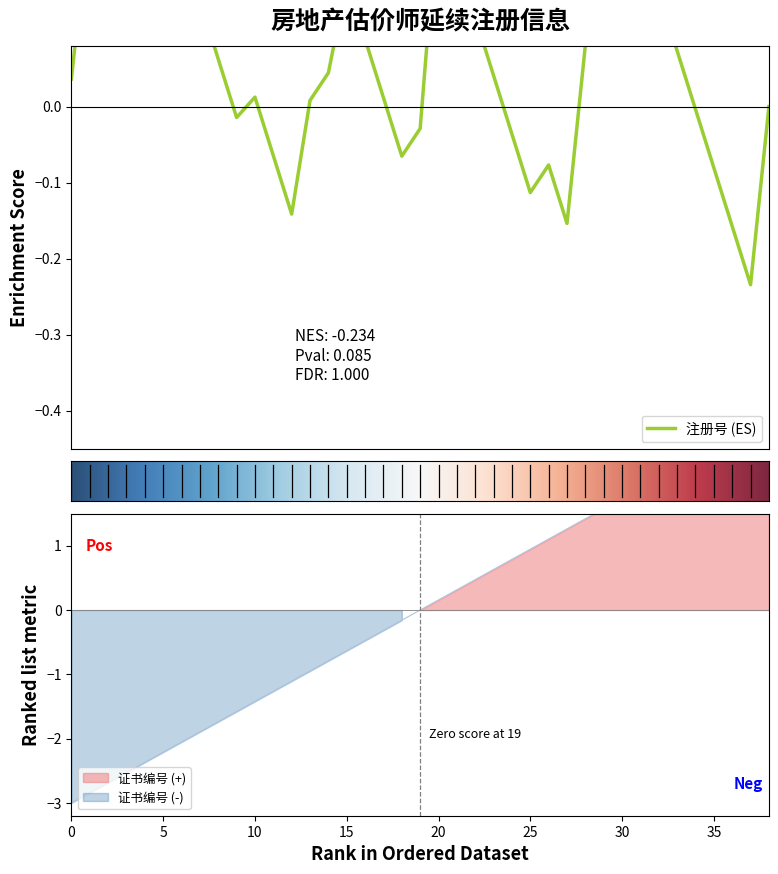

What is the change in value from 22 to 27?

+0.8